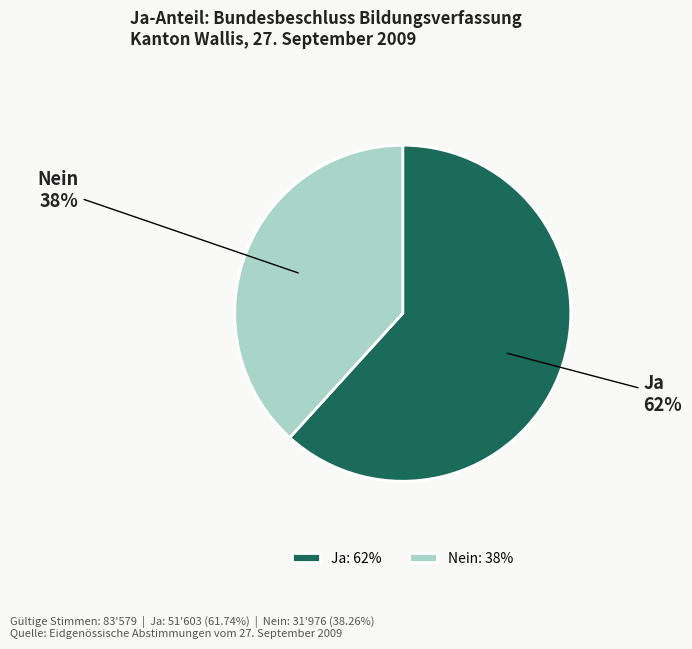

To the nearest percent, what is the combined percentage of Ja and Nein?

100%